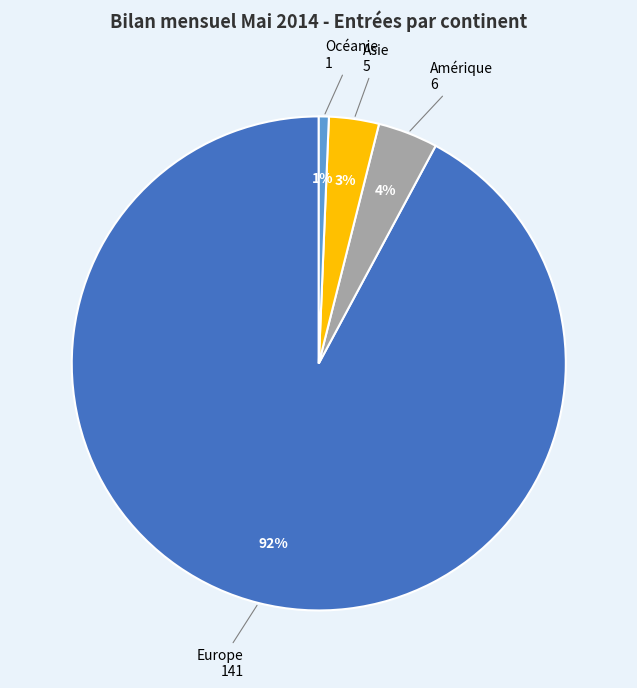

Does any single category account for the majority?

Yes